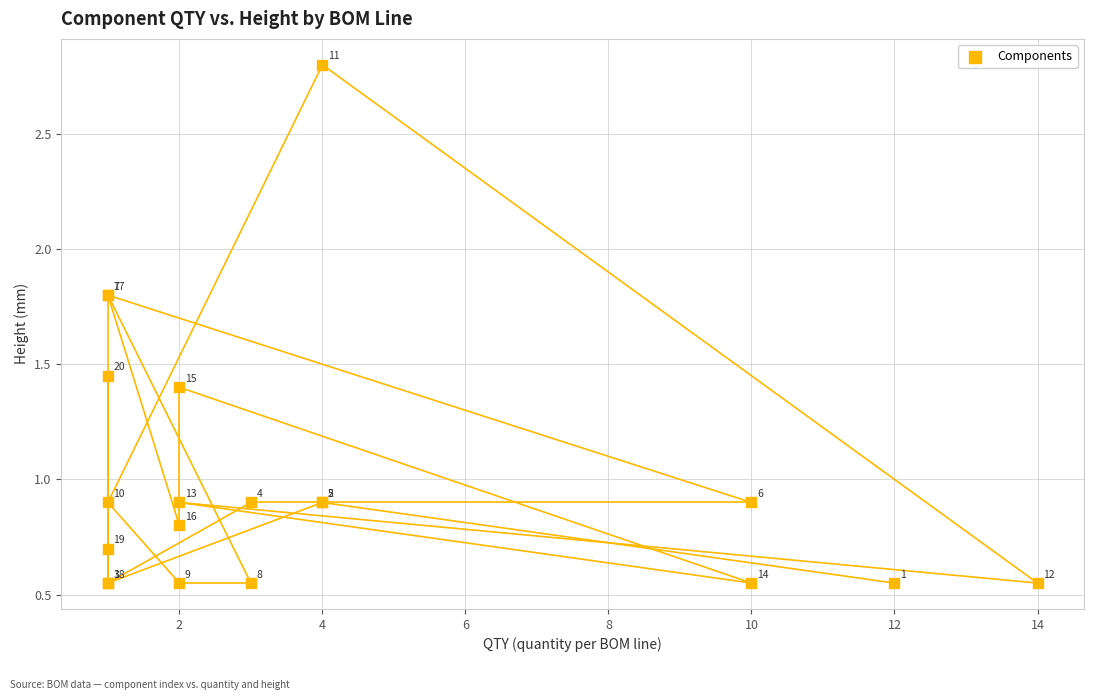

What Y value in the scatter plot is closest to 1?

0.9